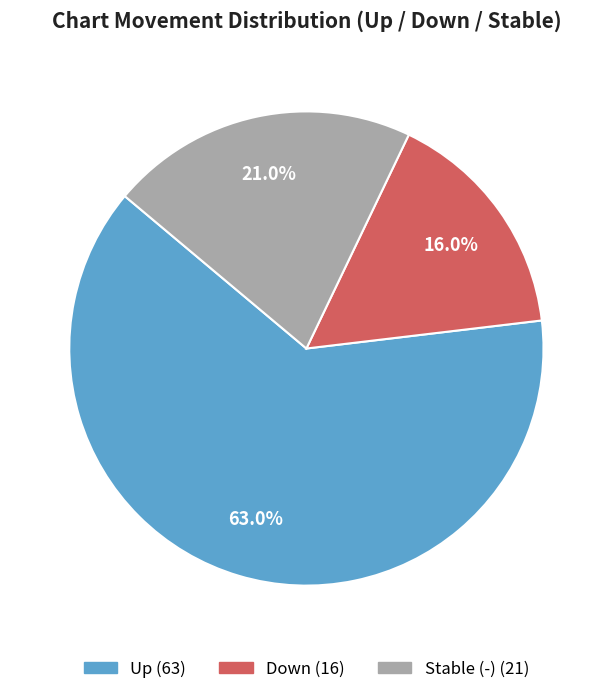

Is there a majority slice in this chart?

Yes